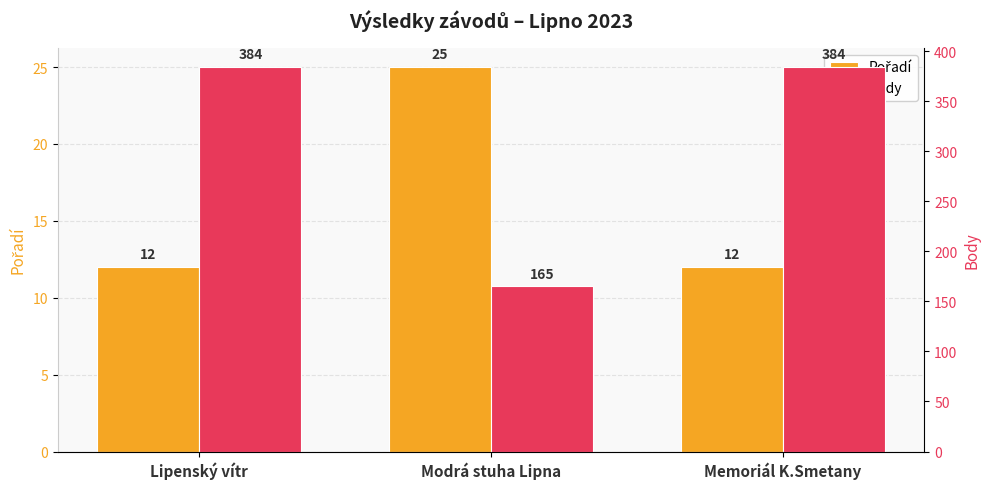

What is the greatest value displayed?

384